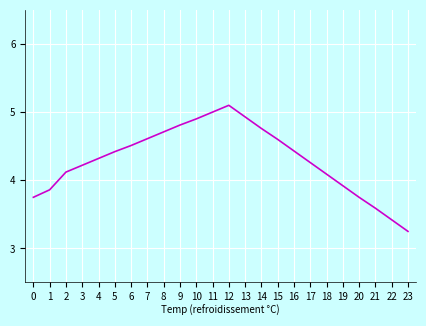

What is the approximate value at 15?

4.6